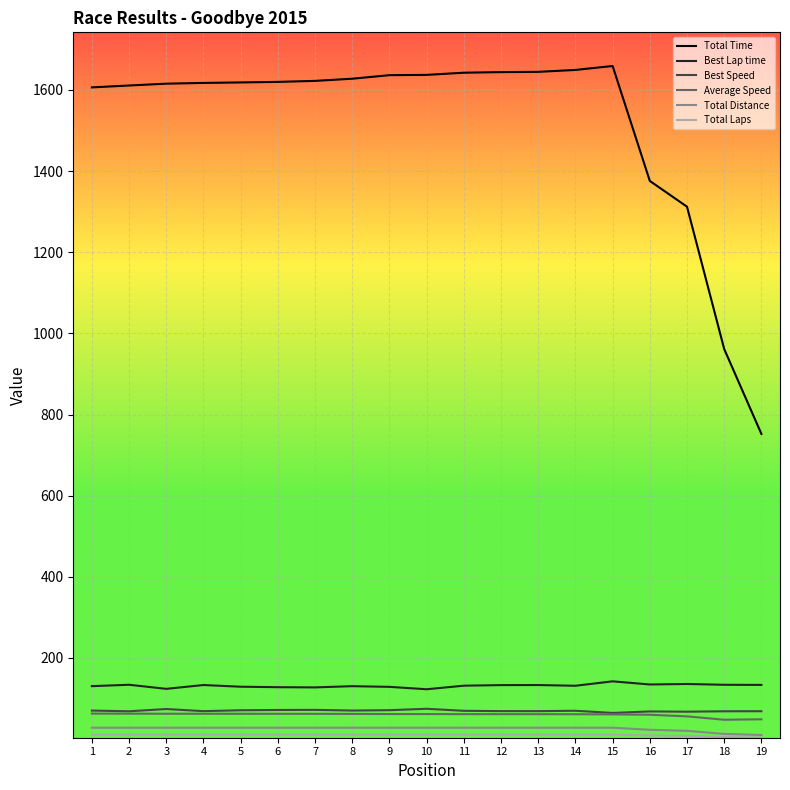

How many lines are shown in the chart?

6